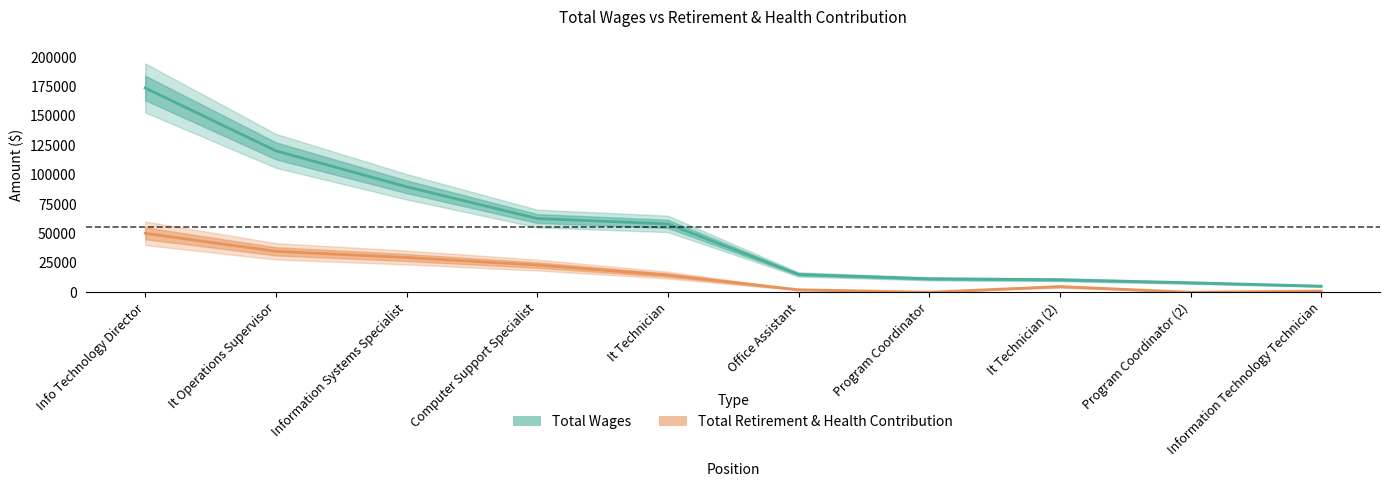

What is the difference between the maximum and second lowest values in the total_wages series?

165718